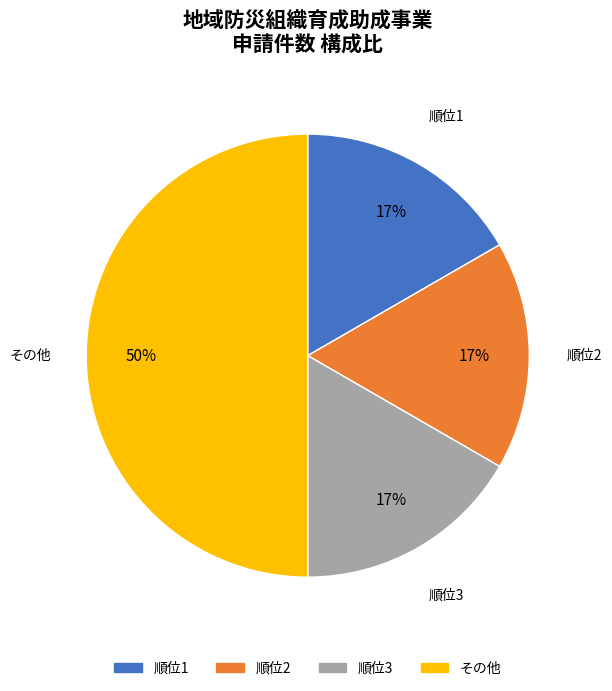

To the nearest percent, what is the difference between the largest and smallest slice percentages?

33%